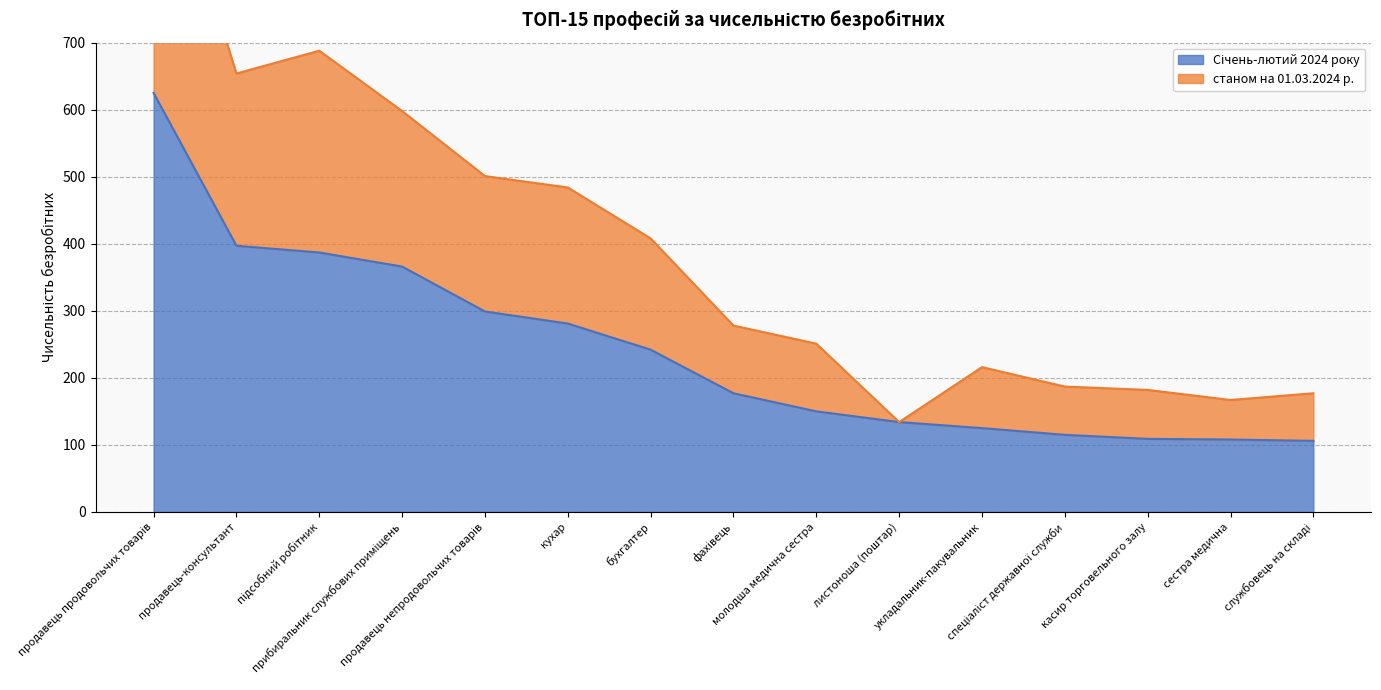

At укладальник-пакувальник, list the series in order from largest to smallest.

станом на 01.03.2024 р., Січень-лютий 2024 року